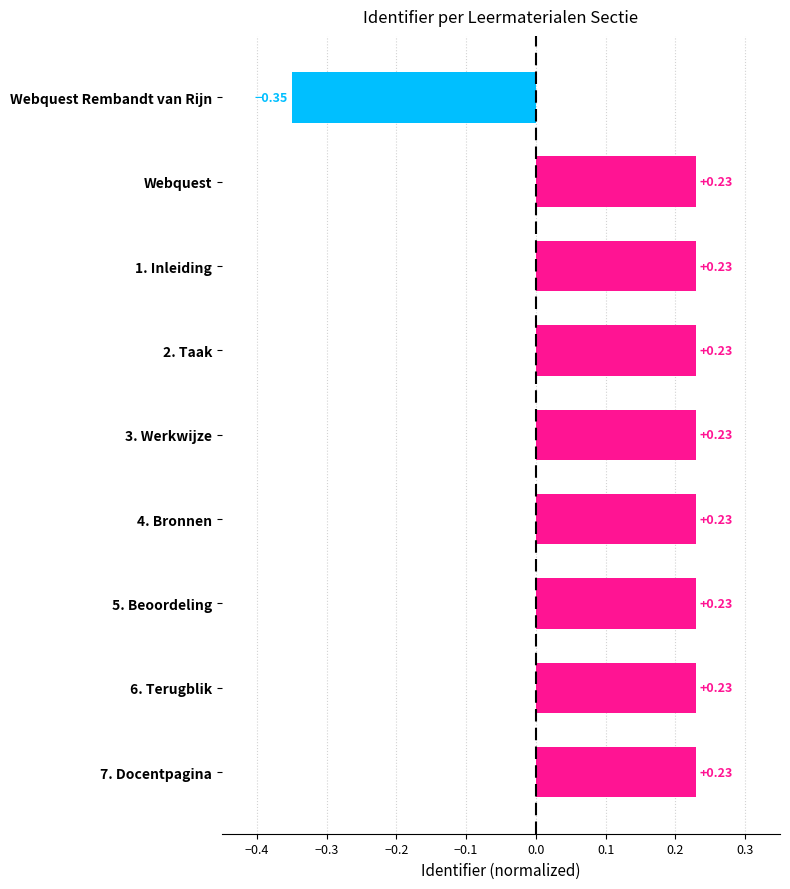

What is the difference between the values at 6. Terugblik and Webquest Rembandt van Rijn?

0.6